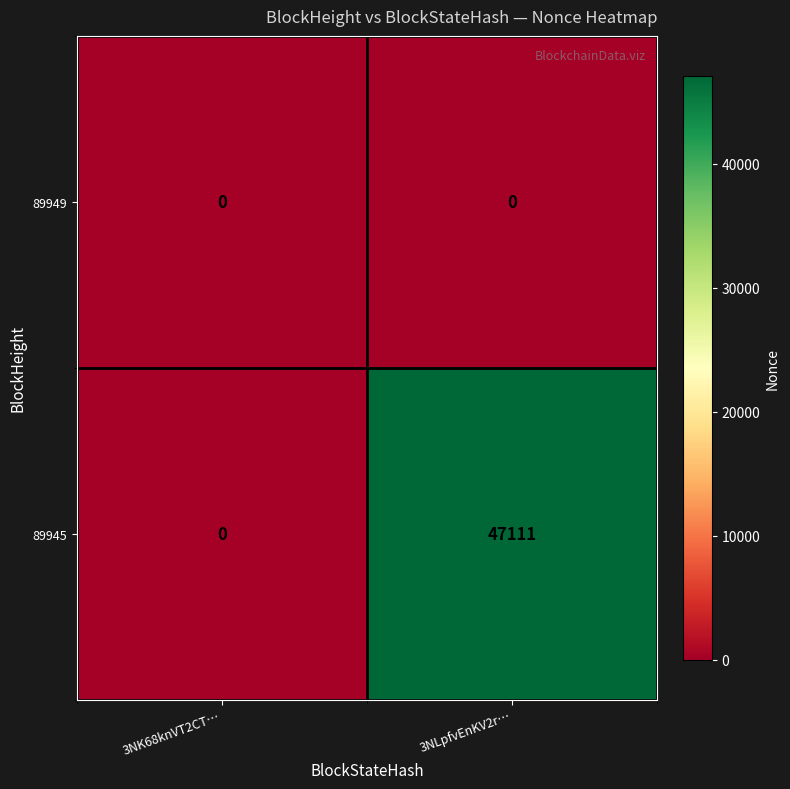

Which series changed the most between 3NK68knVT2CT… and 3NLpfvEnKV2r…?

89945